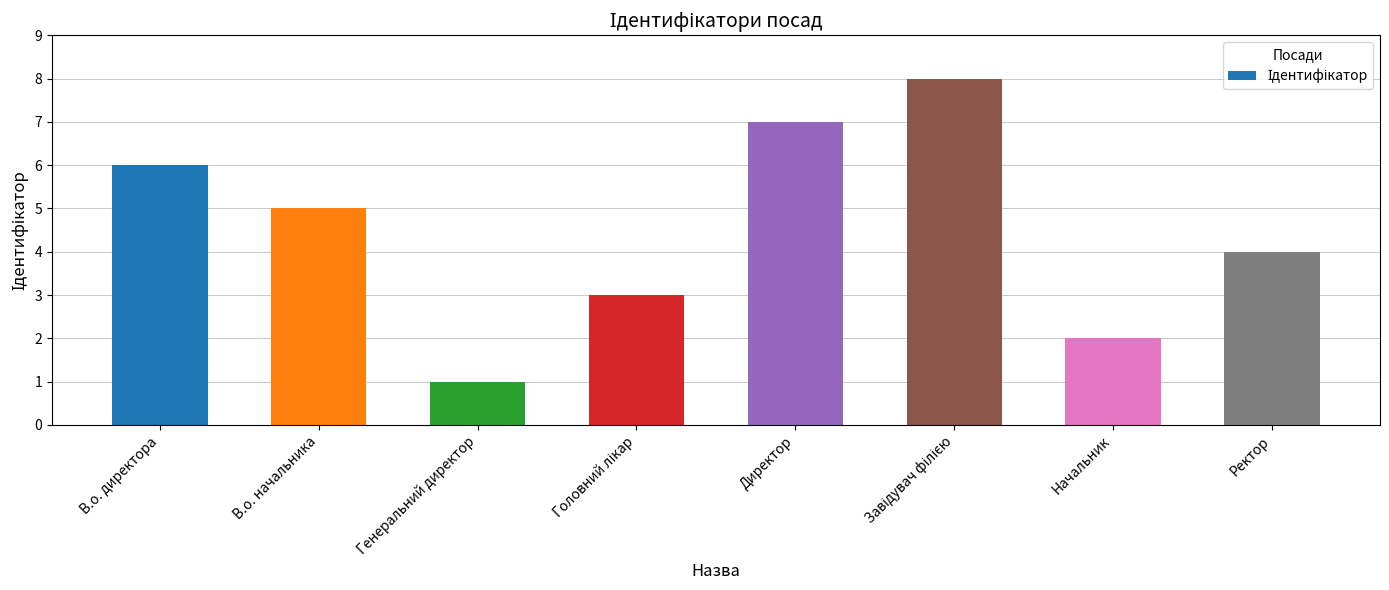

Are the bars horizontal?

No